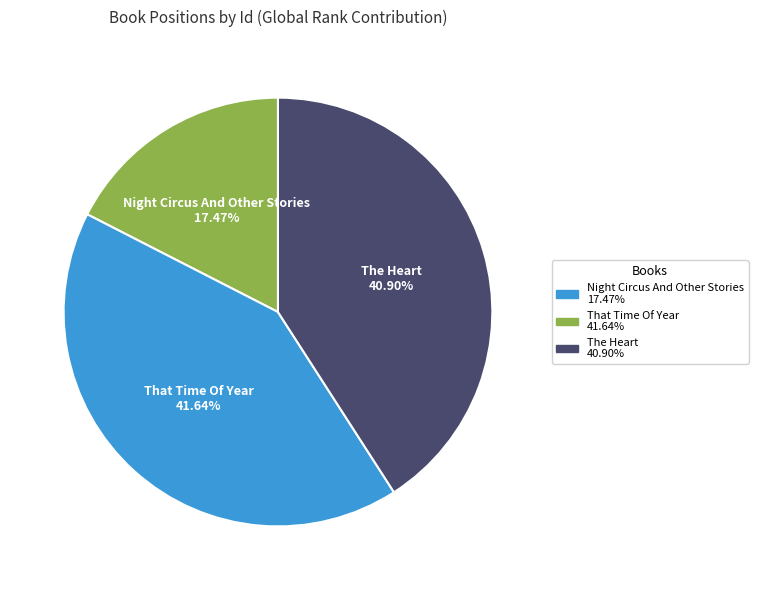

How many slices are in this pie chart?

3